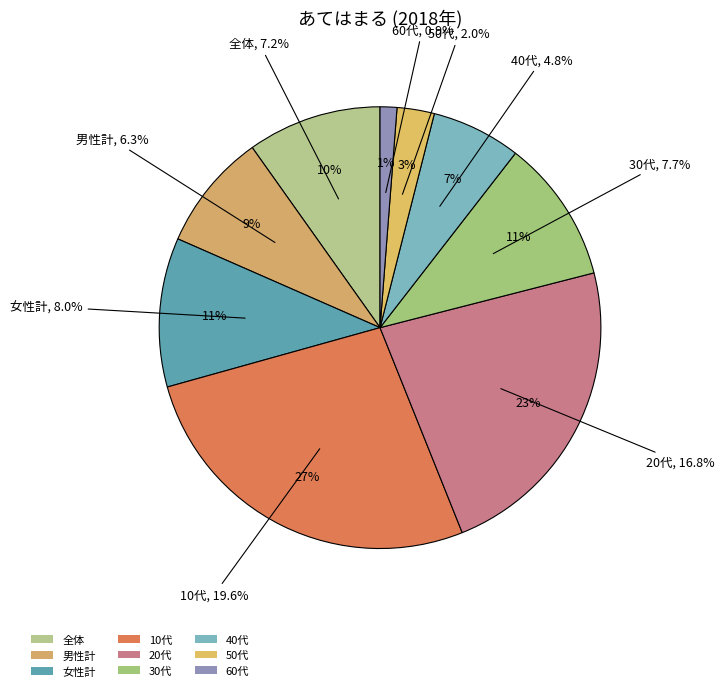

True or false: 全体 accounts for 21% of the total.

False